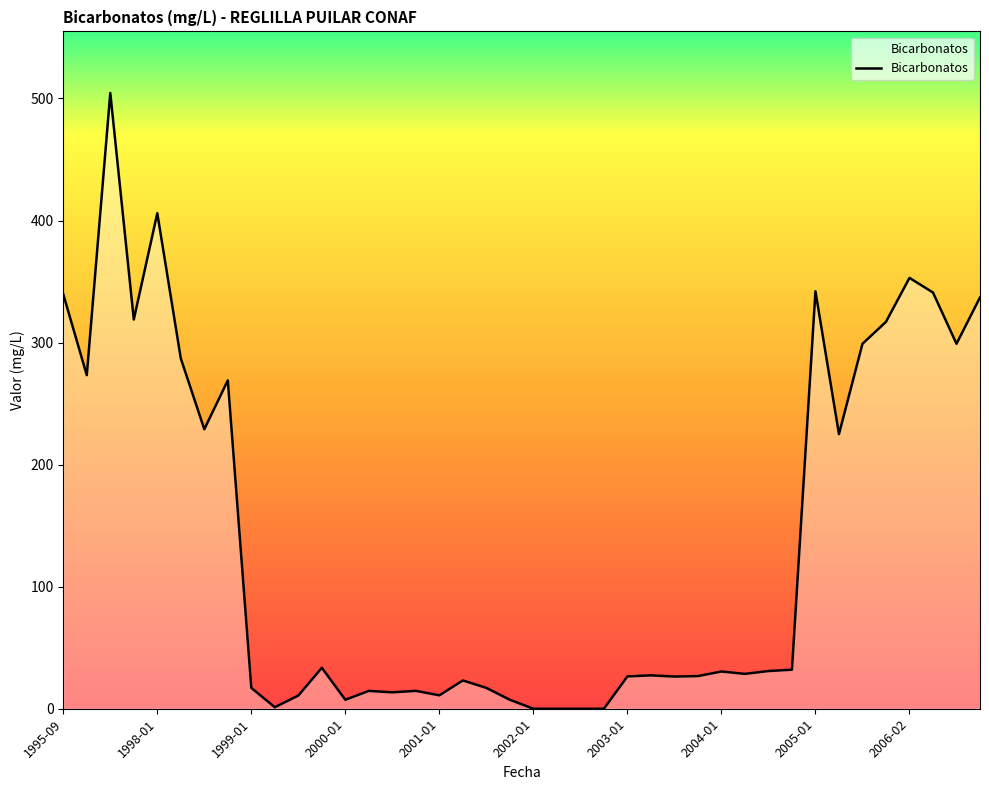

What is the greatest value displayed?

504.5